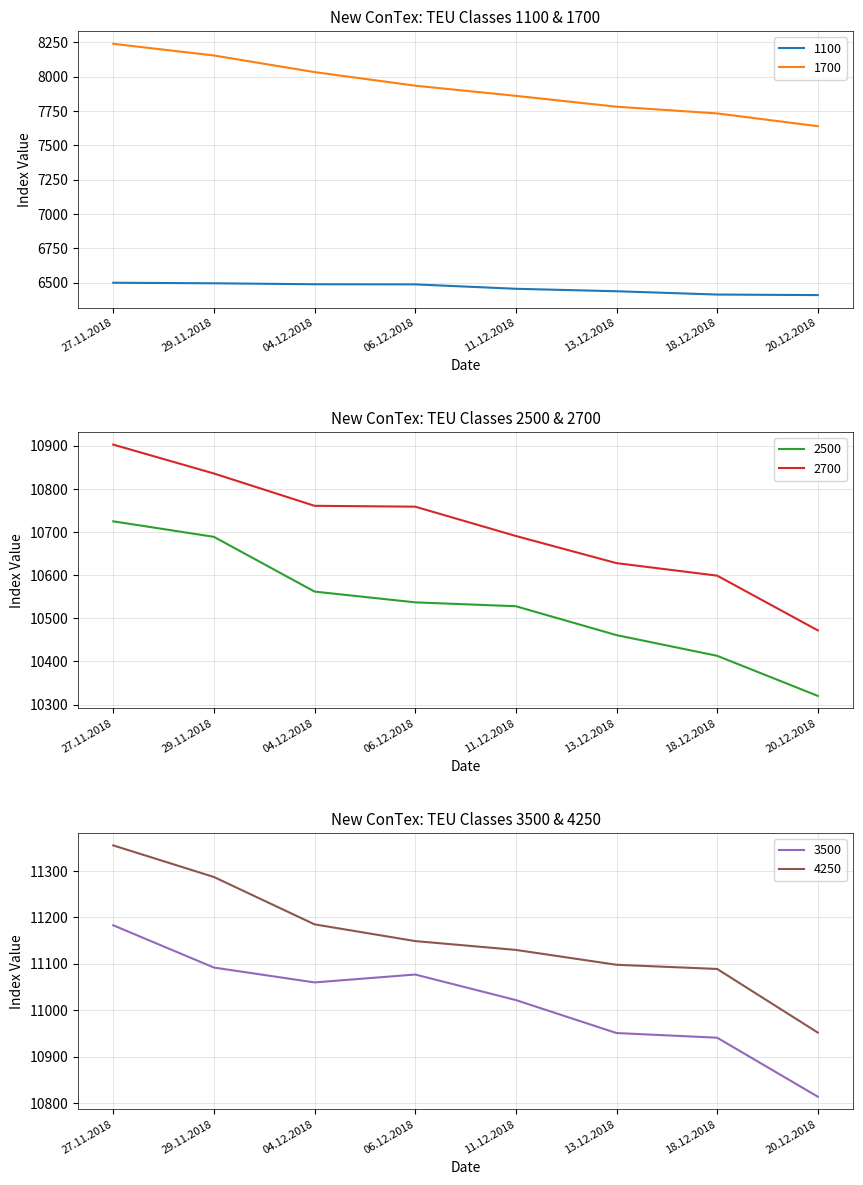

Reading right to left, transcribe all the data shown in this chart.

1100: 6410	6414	6438	6456	6488	6489	6496	6500
1700: 7640	7733	7782	7861	7935	8034	8155	8240
2500: 10320	10413	10461	10528	10537	10562	10689	10725
2700: 10472	10599	10628	10691	10759	10761	10836	10903
3500: 10814	10941	10951	11022	11077	11060	11092	11183
4250: 10952	11089	11098	11130	11149	11185	11287	11355